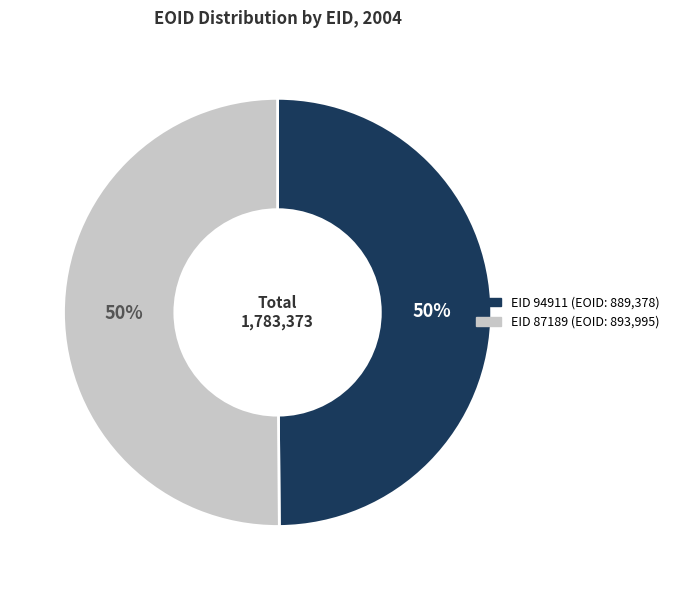

To the nearest percent, what is the average slice percentage?

50%